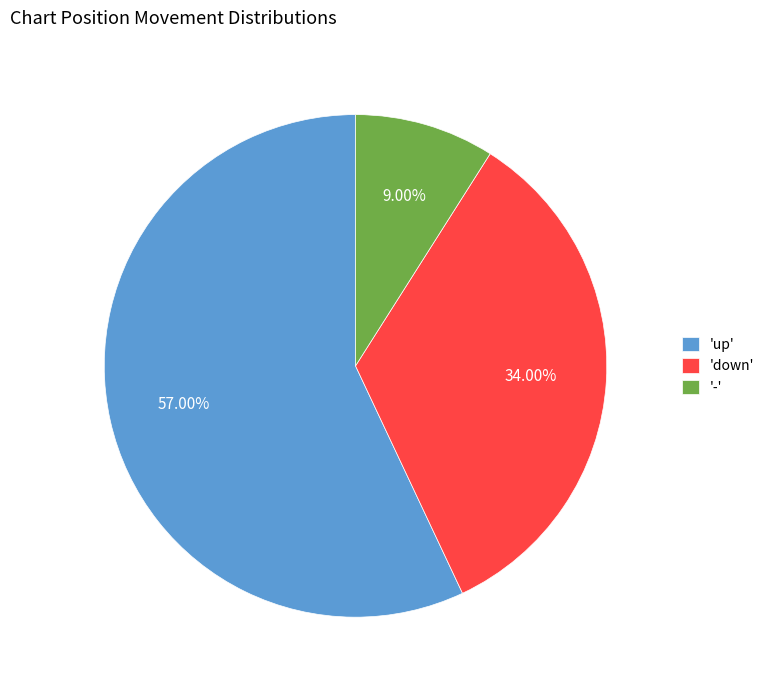

Which slice represents more than half of the pie?

'up'